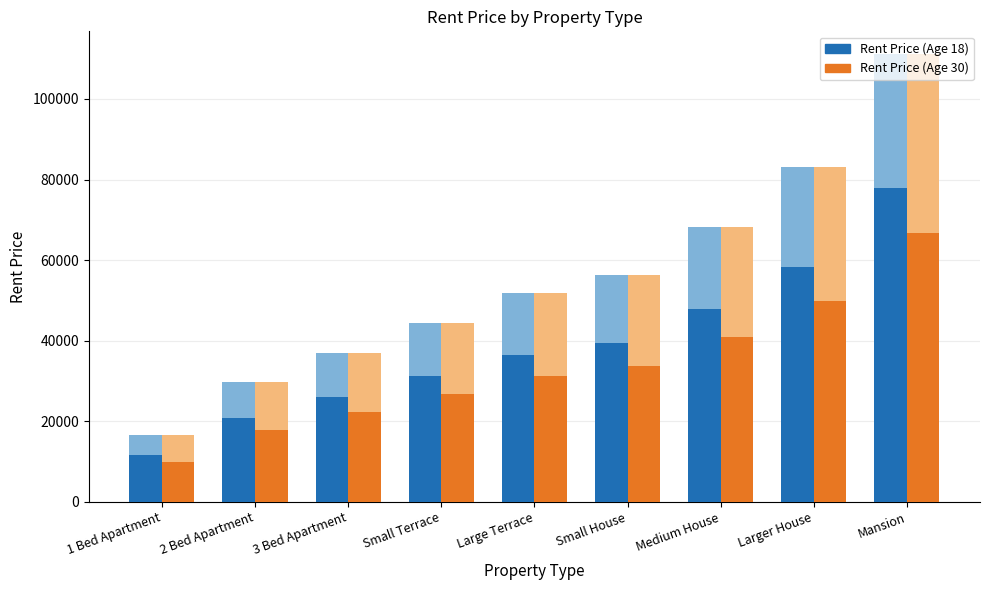

What position from the right is Medium House?

3